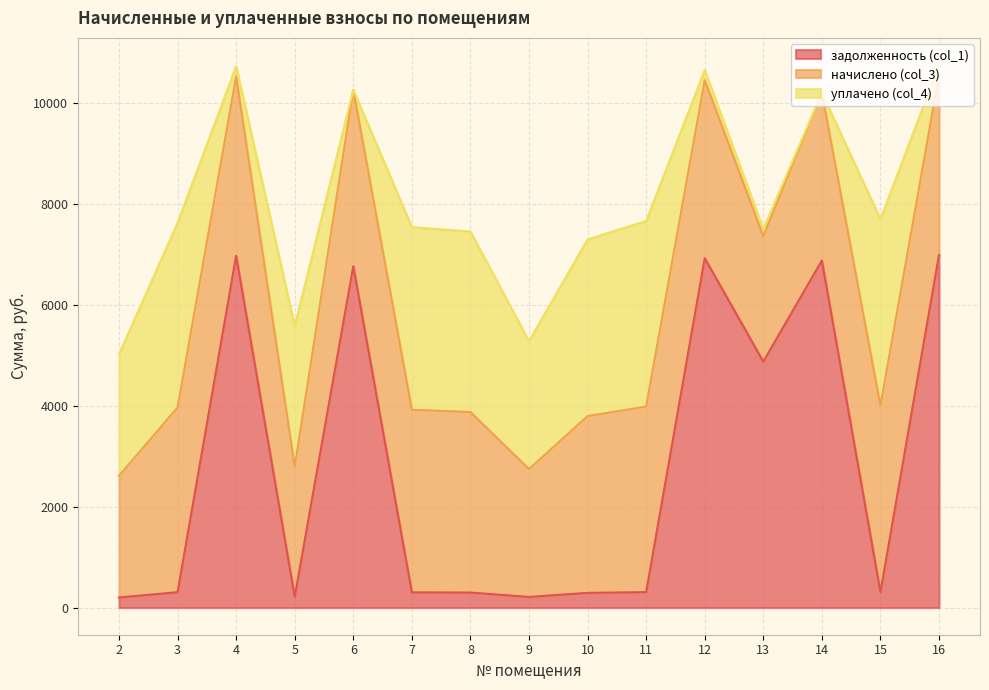

How many interior local peaks does the начислено (col_3) series have?

4